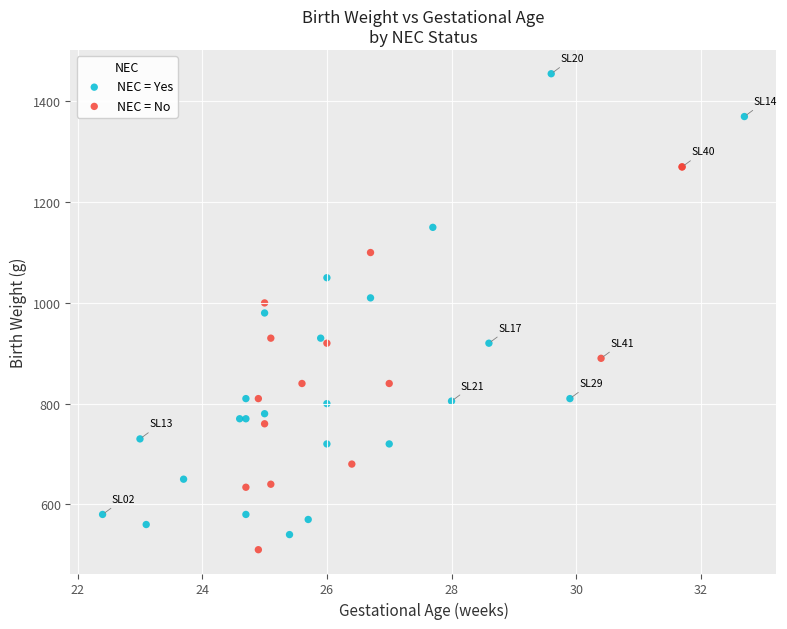

Which series reaches the maximum Y coordinate?

NEC = Yes